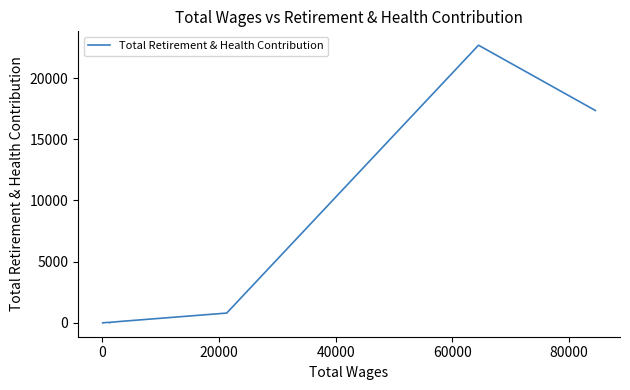

What is the difference between the maximum and minimum values?

22691